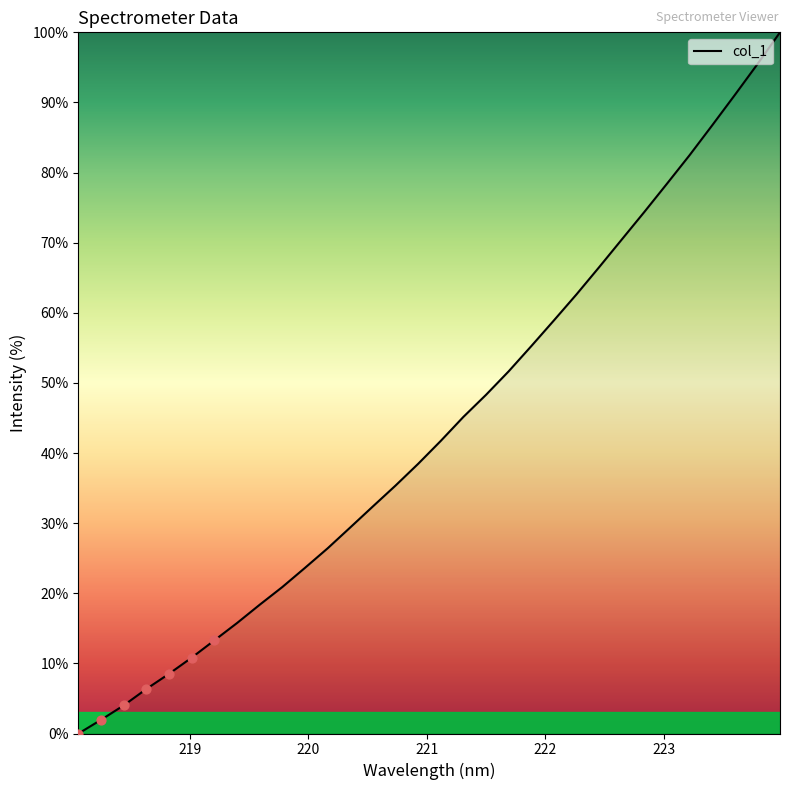

What is the maximum value shown in the chart?

100.0